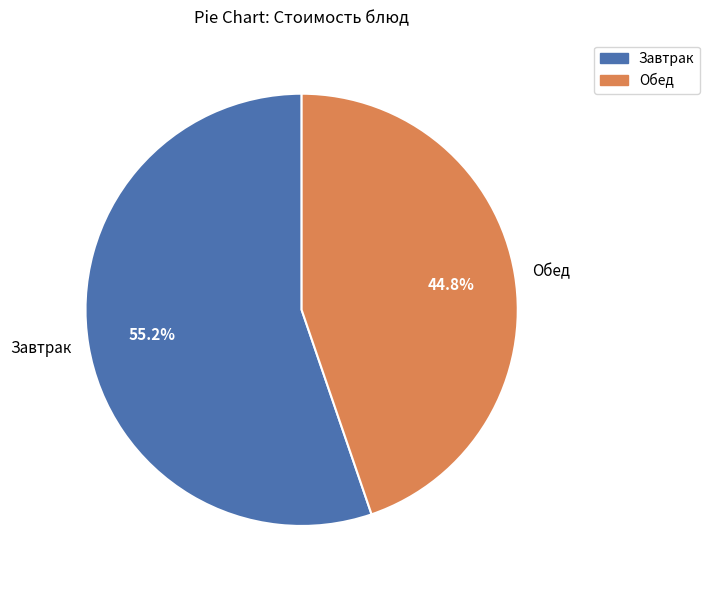

Which has a higher value, Завтрак or Обед?

Завтрак